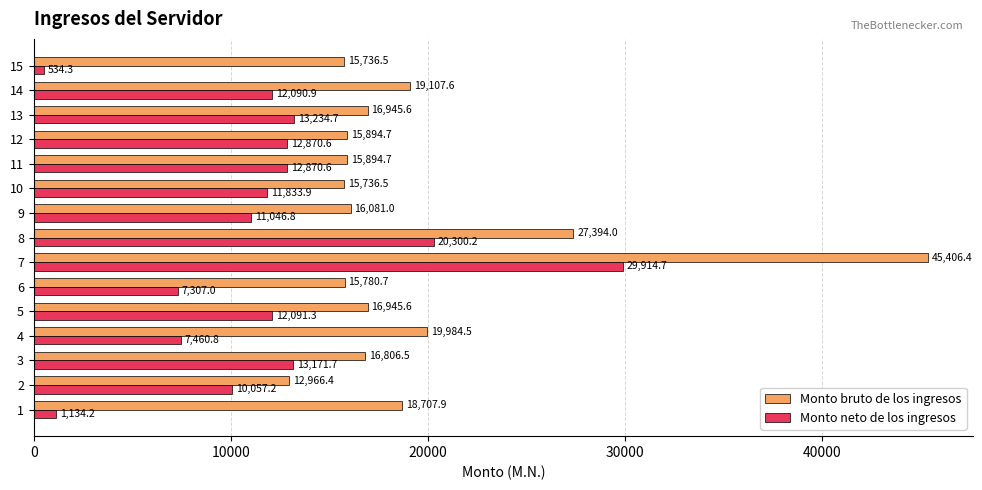

What is the sum of all Monto bruto de los ingresos values?

289388.6